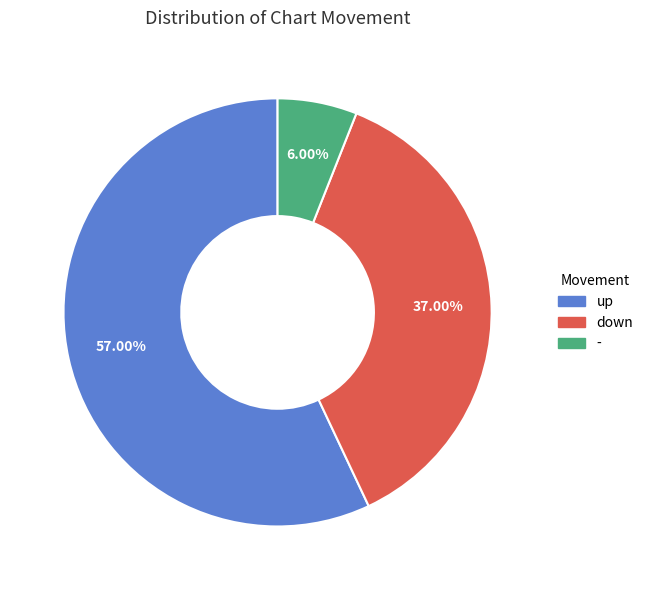

True or false: - accounts for 1% of the total.

False